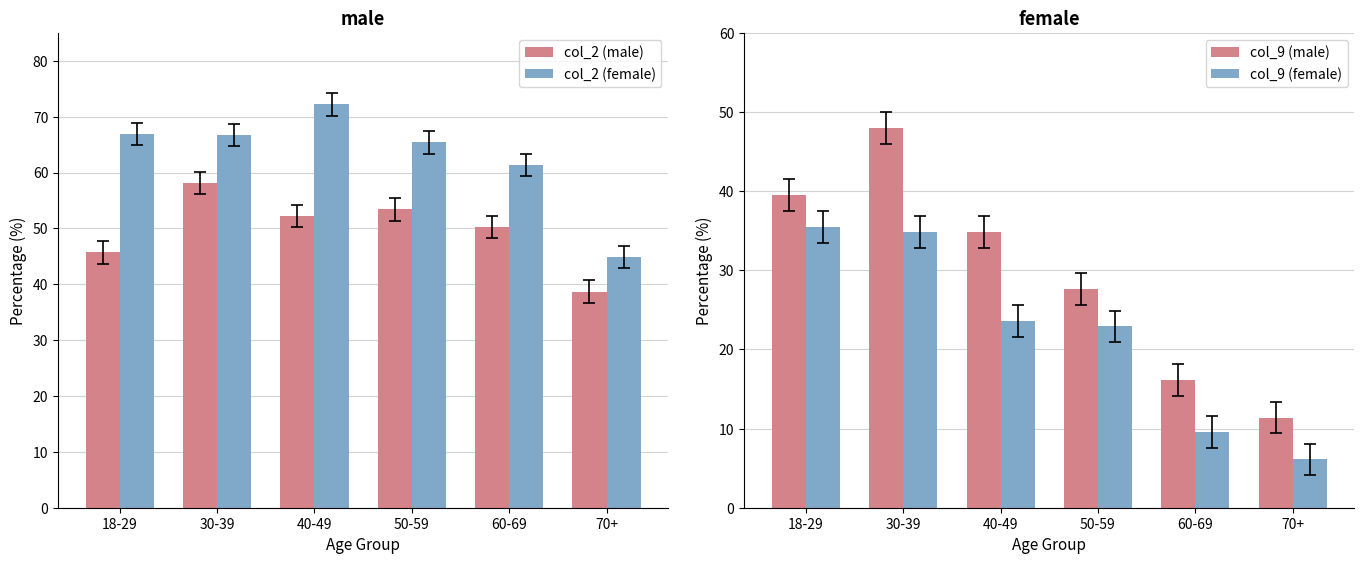

Where does the col_9 (male) series first go above 34?

18-29